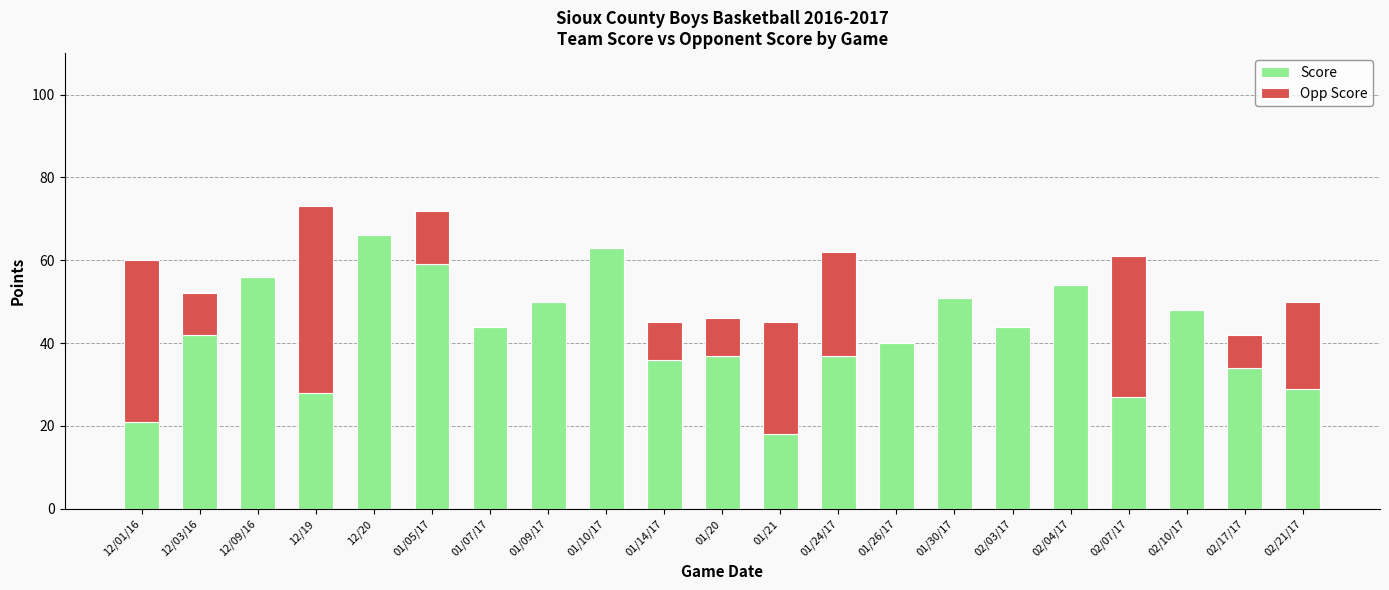

What is the sum of all Score values?

884